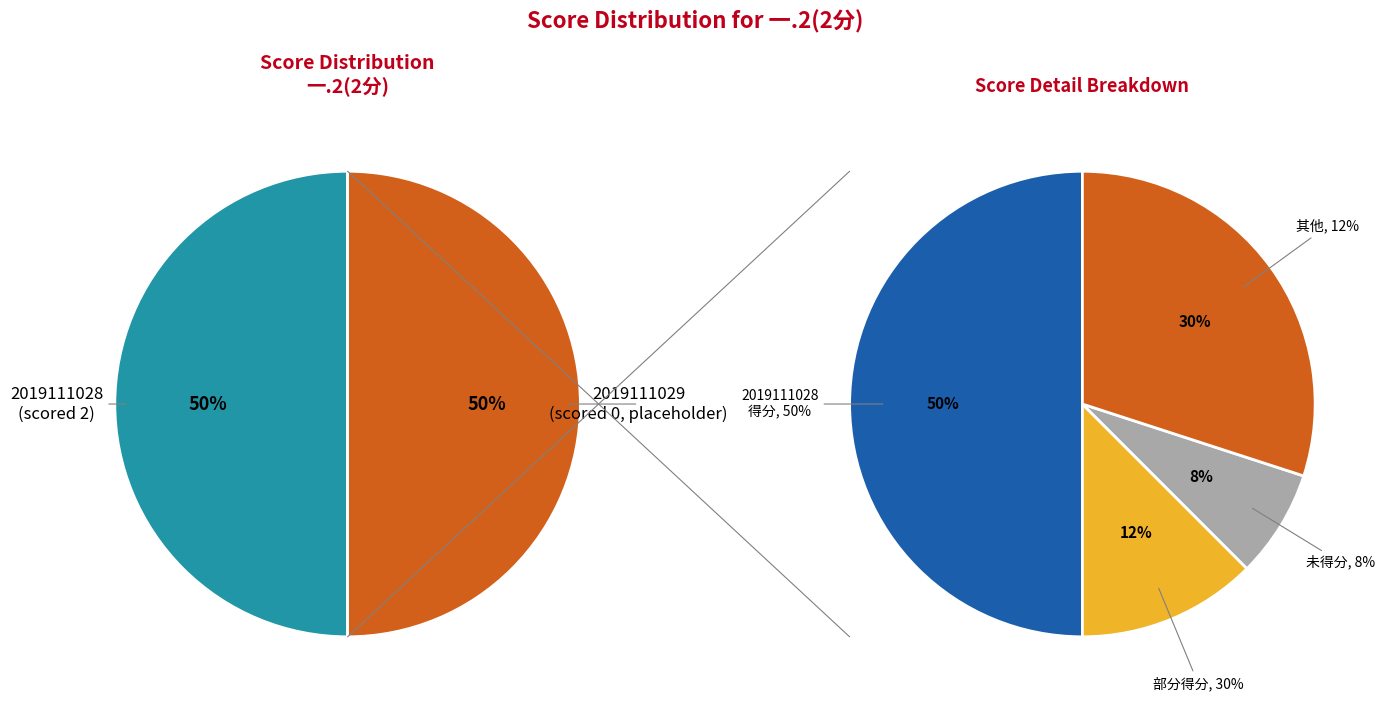

What is the change in value from 2019111028 to 2019111029?

-2